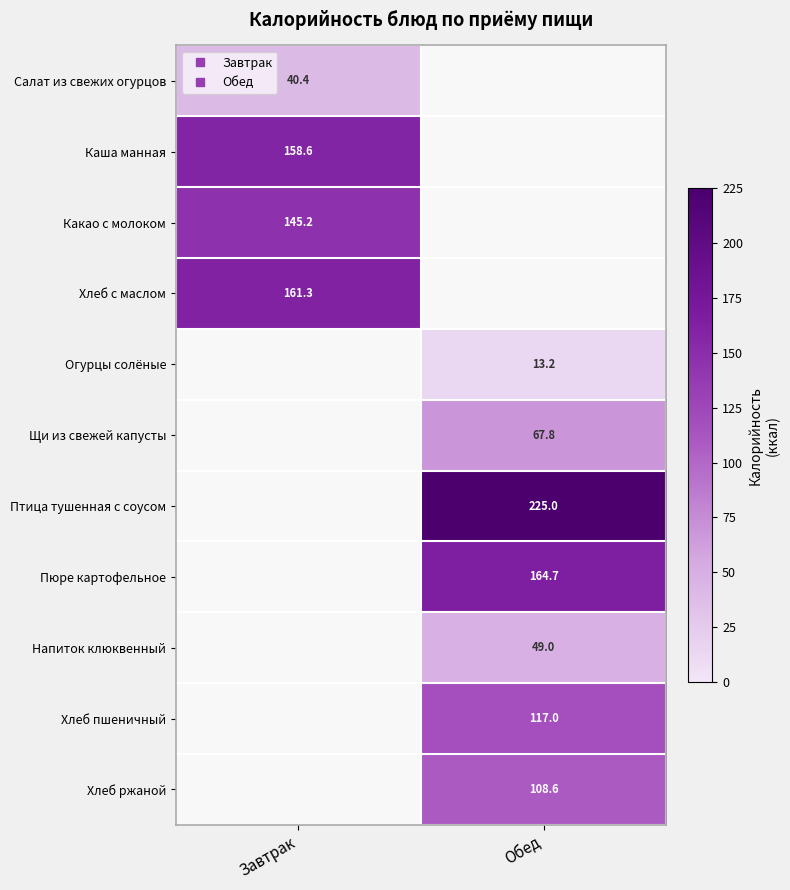

What is the difference between the highest and lowest values at Завтрак?

120.9